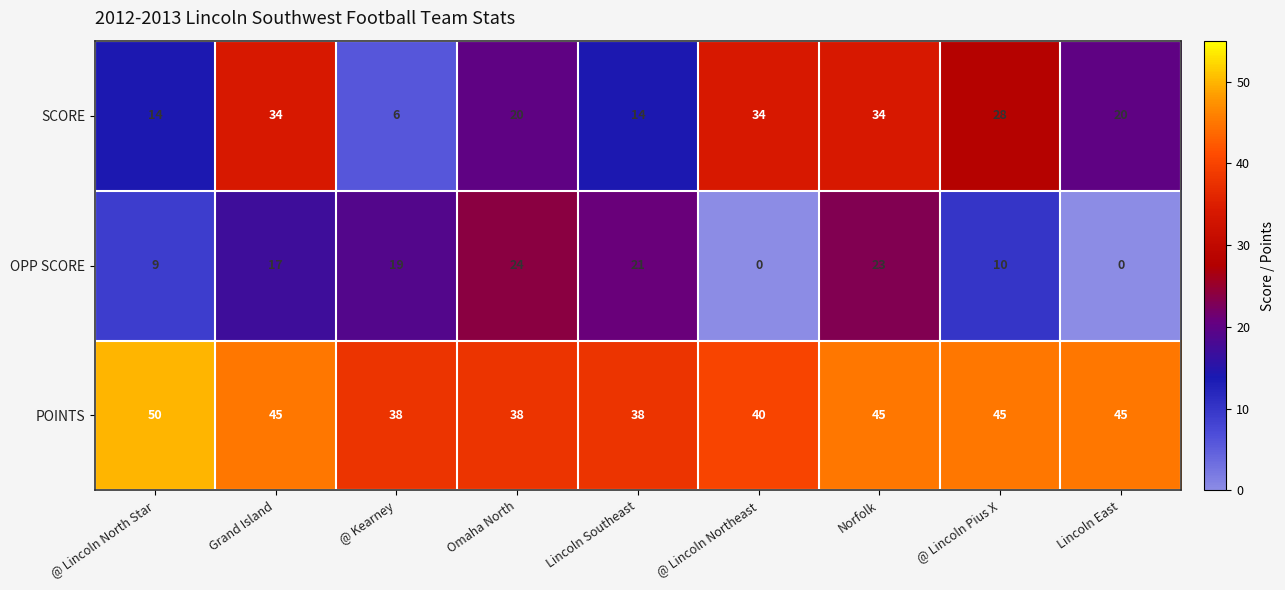

What is the maximum value for OPP SCORE?

24